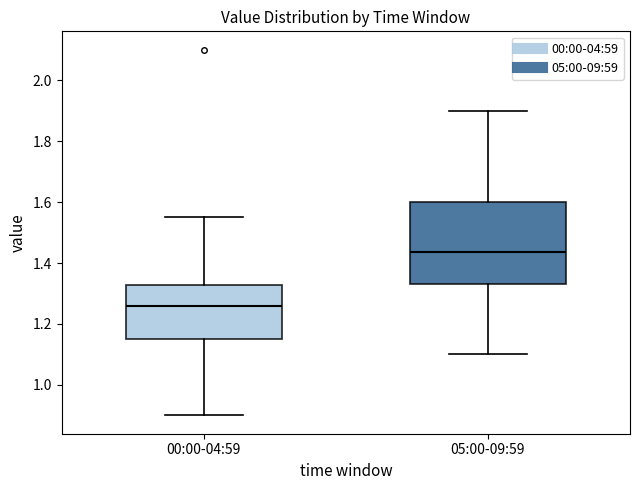

Which box has the lowest median line?

00:00-04:59